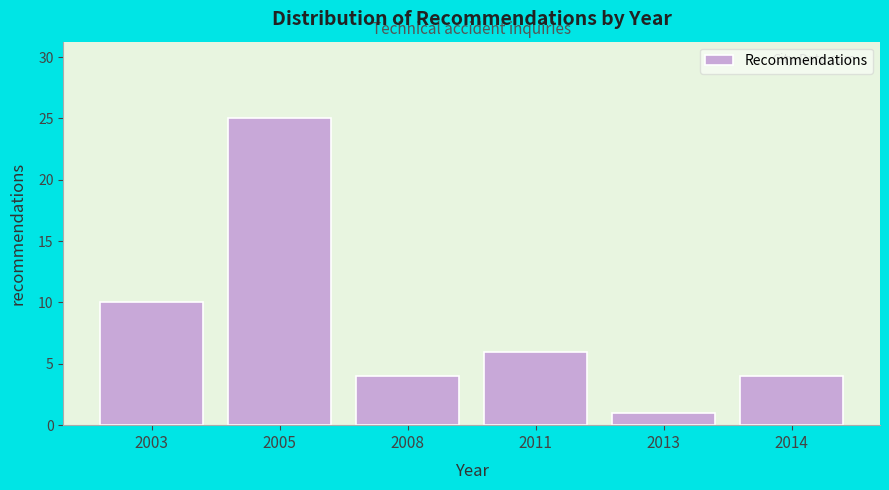

Reading left to right, extract all data points from this chart.

2003=10	2005=25	2008=4	2011=6	2013=1	2014=4